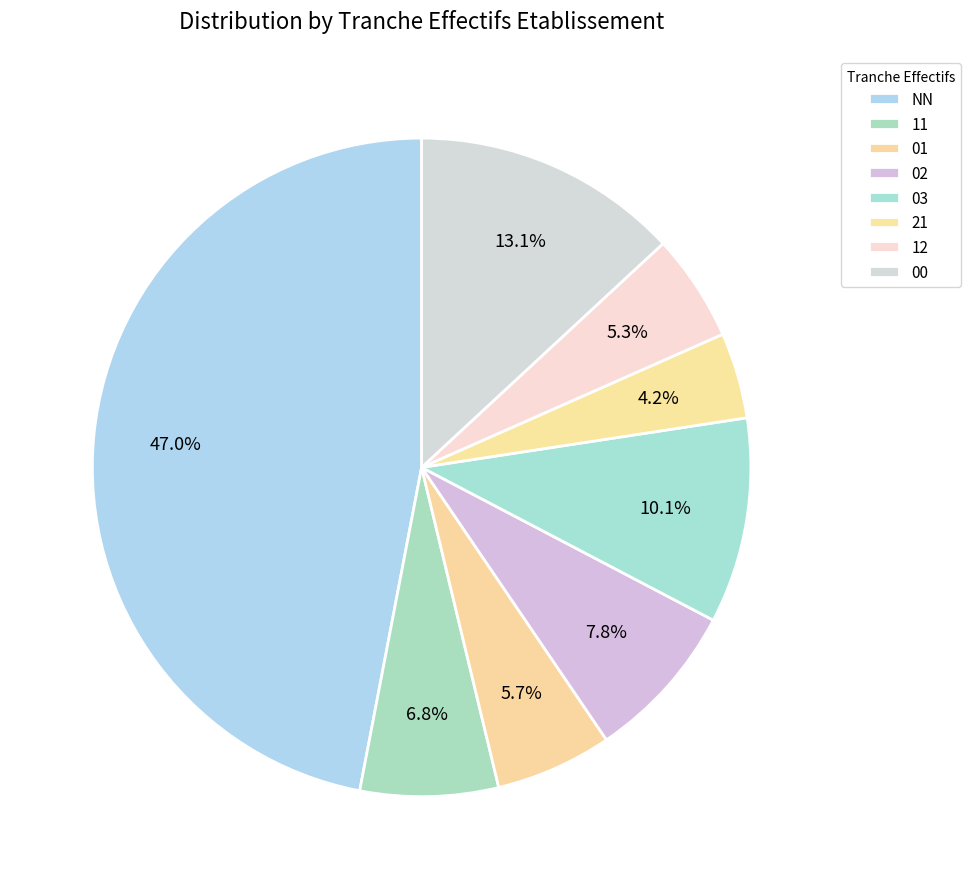

What is the total percentage of 12 and 11?

12.0%